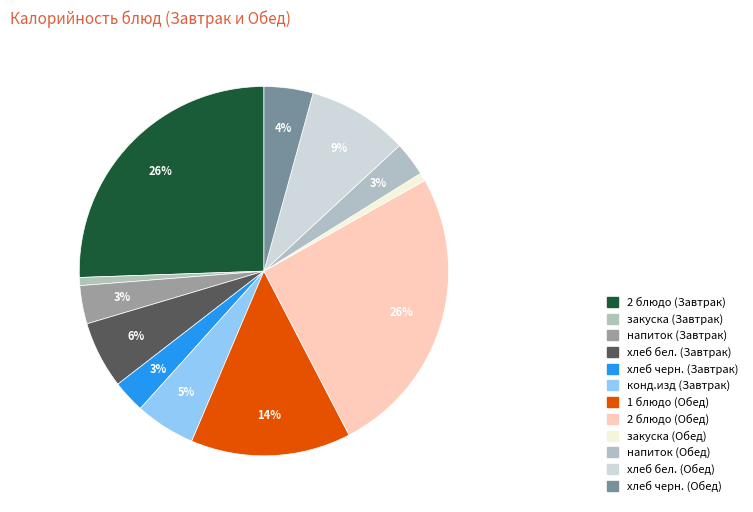

To the nearest percent, what is the difference between the 1 блюдо (Обед) and 2 блюдо (Завтрак) slice percentages?

12%